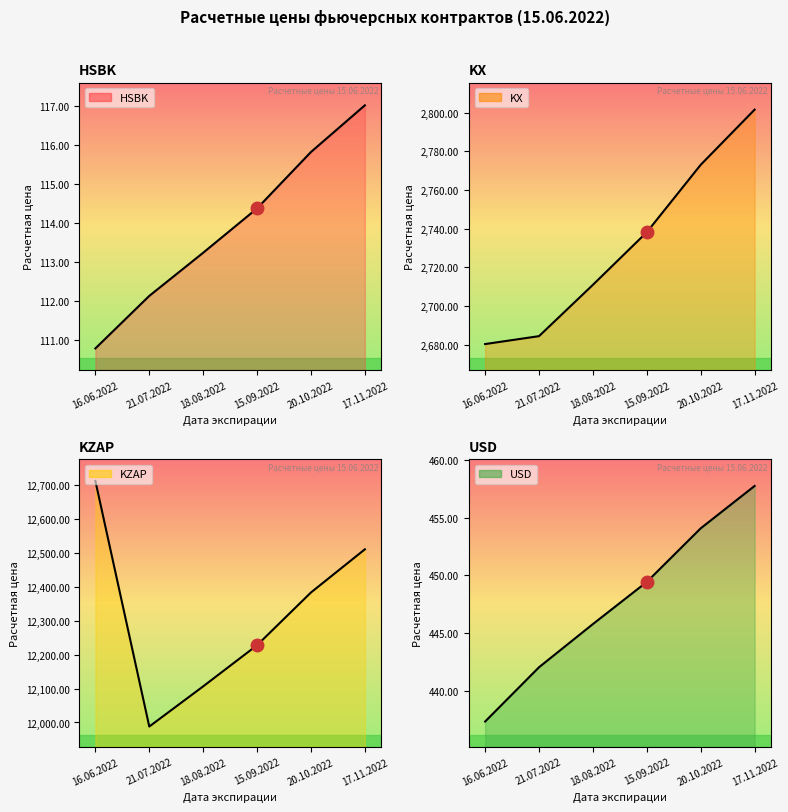

What is the difference between the KZAP line values at 21.07.2022 and 17.11.2022?

523.4